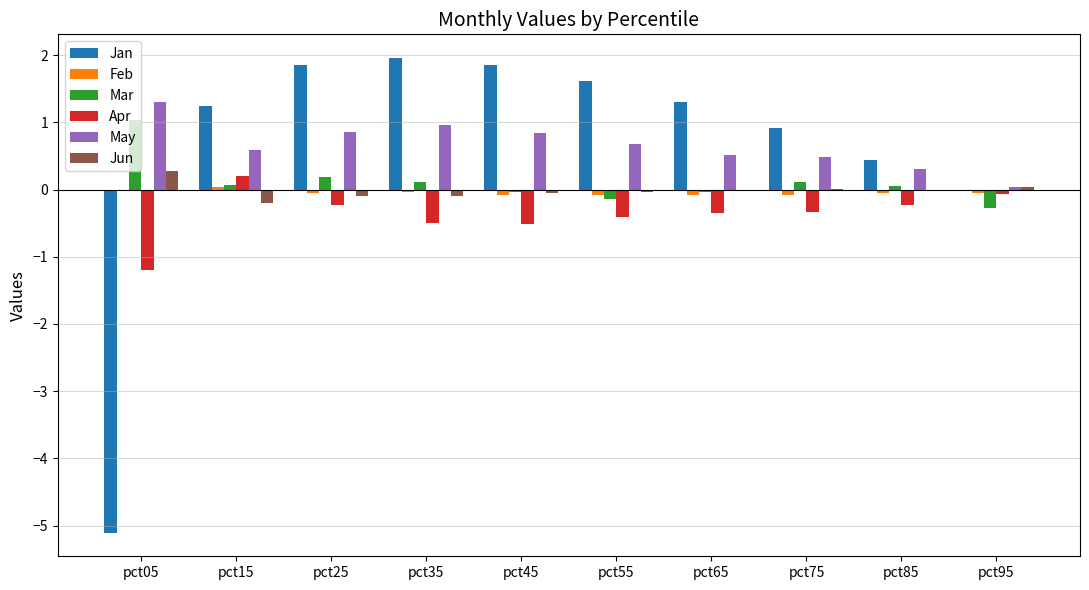

Between pct05 and pct45, which series saw the biggest shift?

Jan